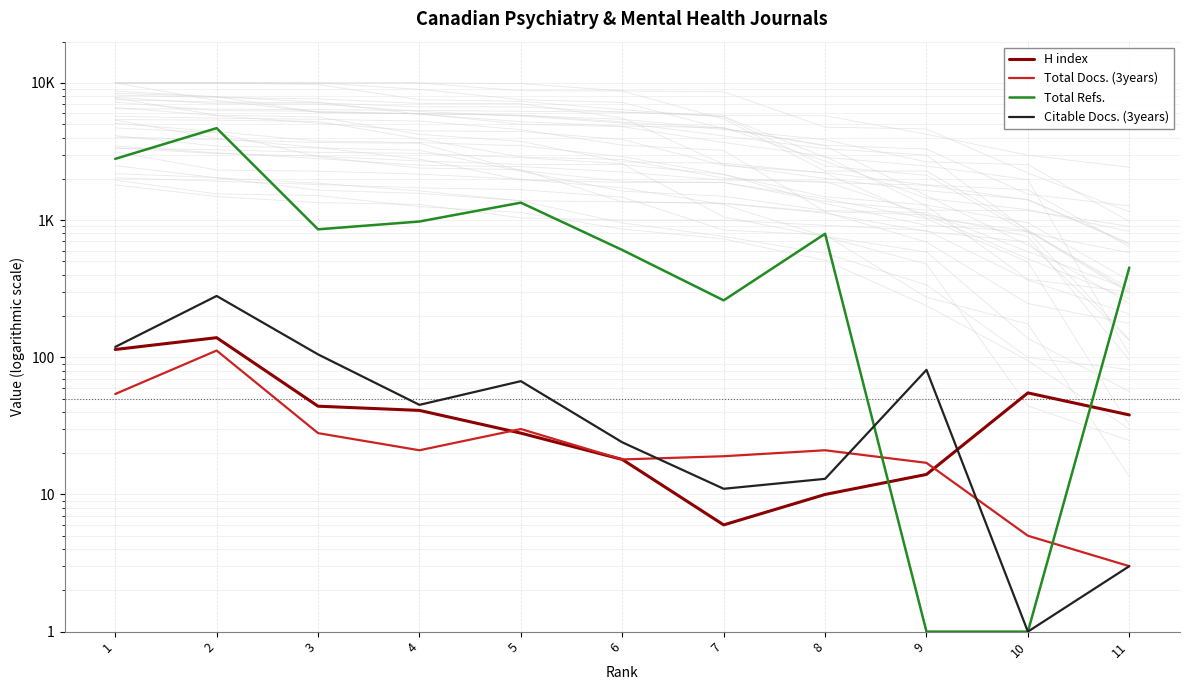

How many interior local peaks does the Total Docs. (3years) series have?

3